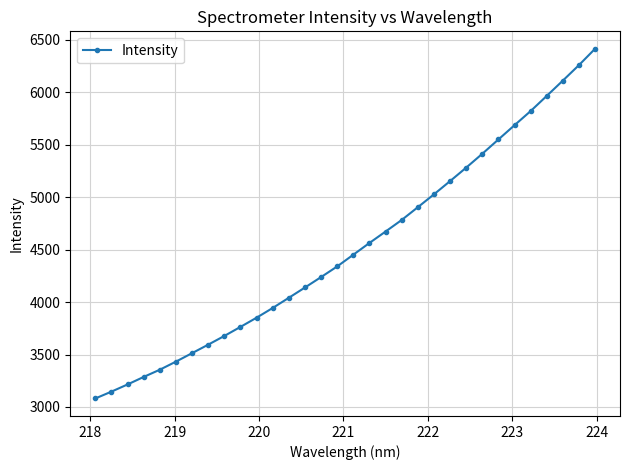

What is the average value?

4520.4